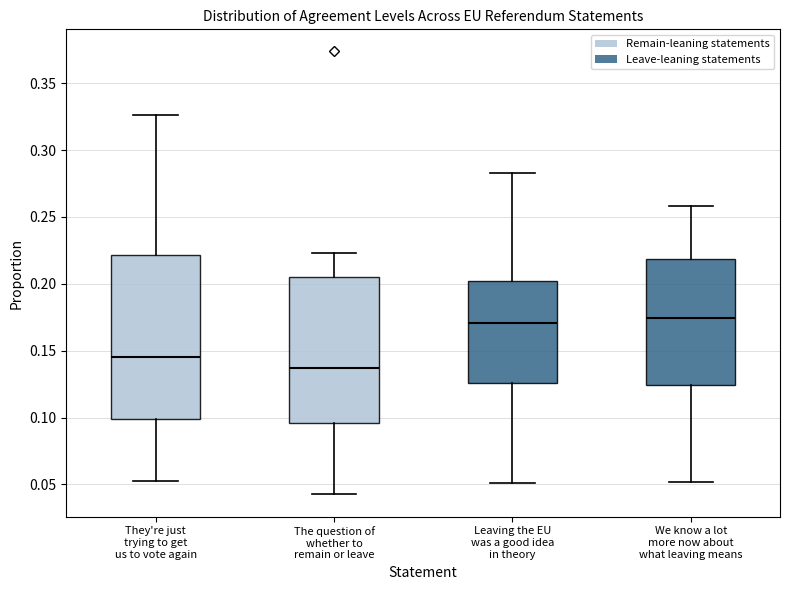

Which box is the tallest, from its lower edge to its upper edge?

They're just trying to get us to vote again